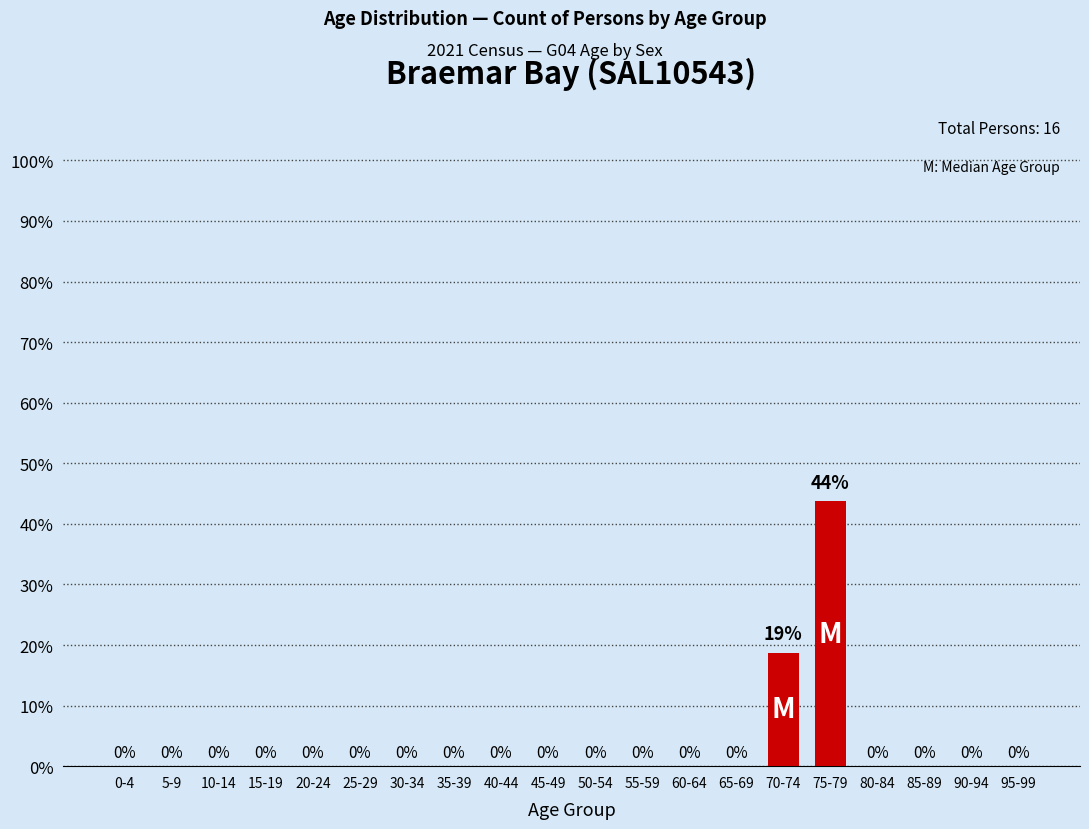

At which category does the chart reach its peak across all series?

75-79